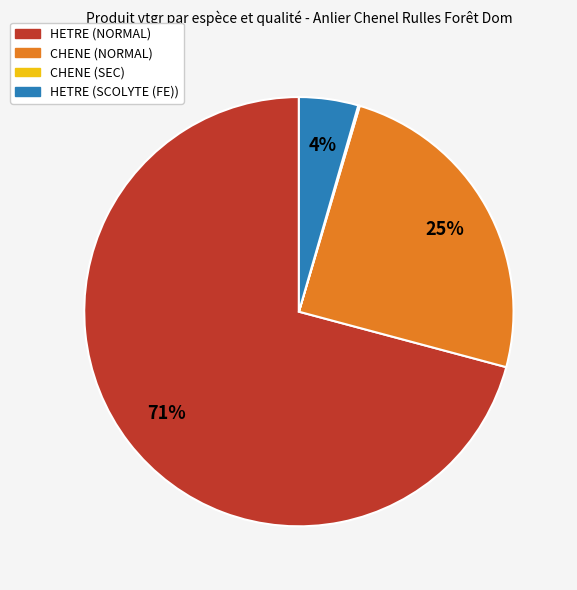

Between CHENE (NORMAL) and HETRE (NORMAL), which is larger?

HETRE (NORMAL)